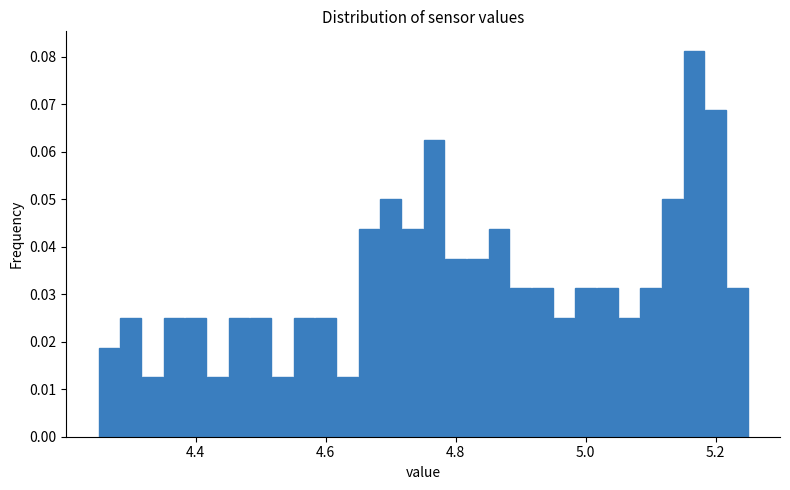

Around what value on the x-axis is the tallest bar? Give the approximate position of its centre, as read against the axis.

5.16